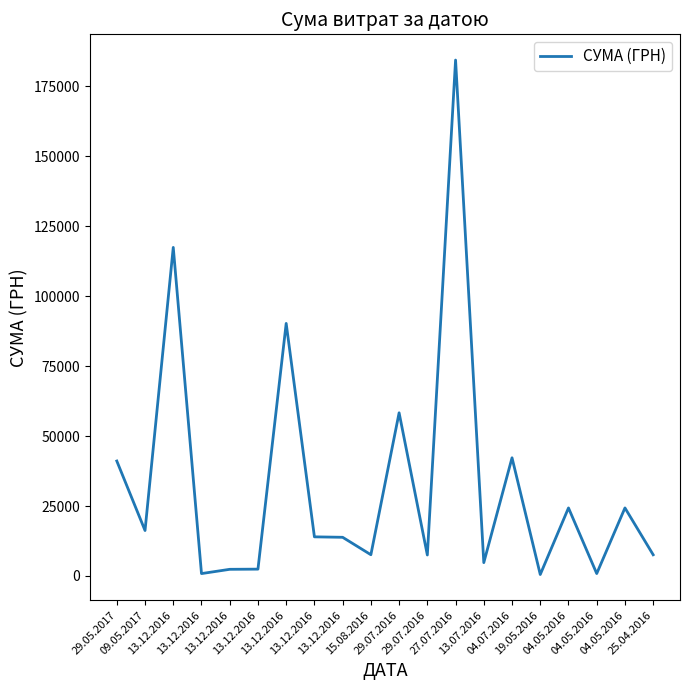

Is this an area chart (filled region under the line)?

No